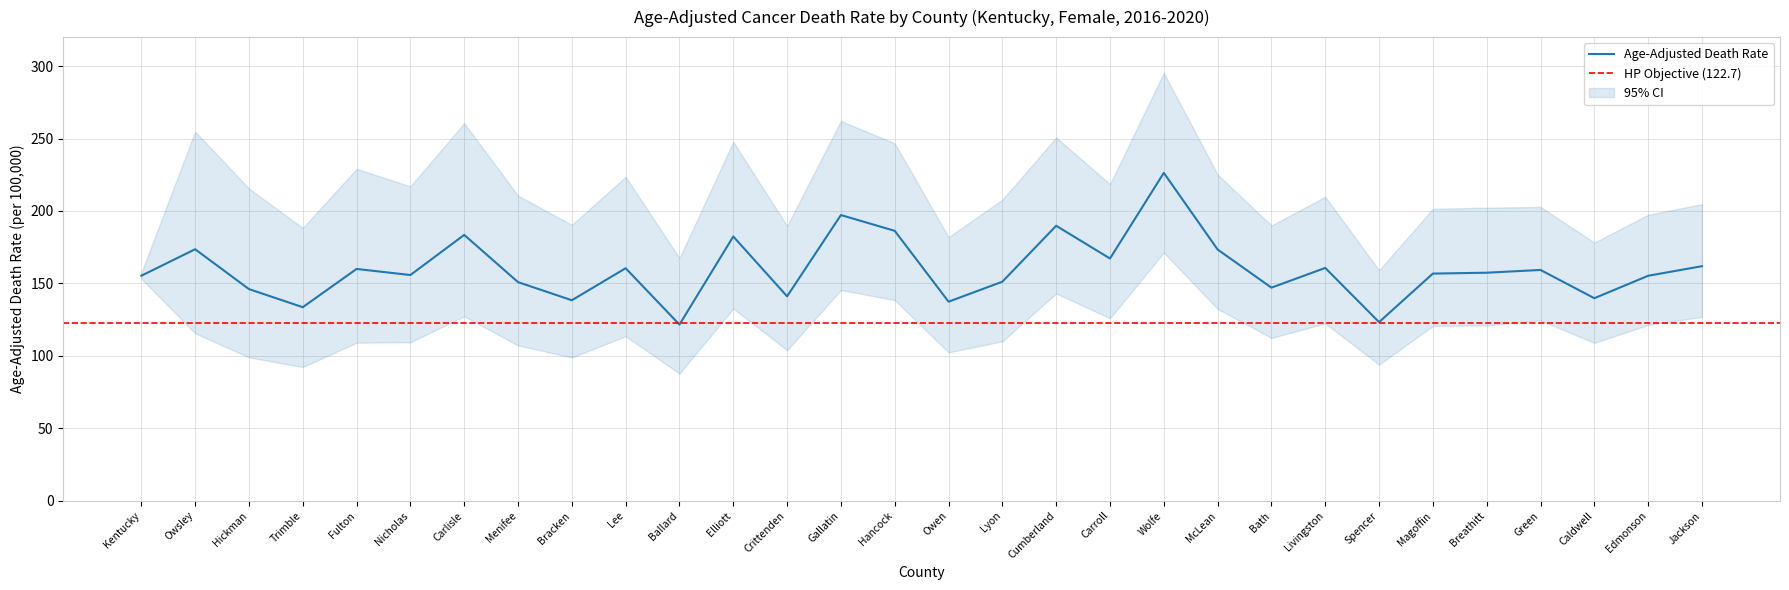

What is the sum of all values?

4793.2